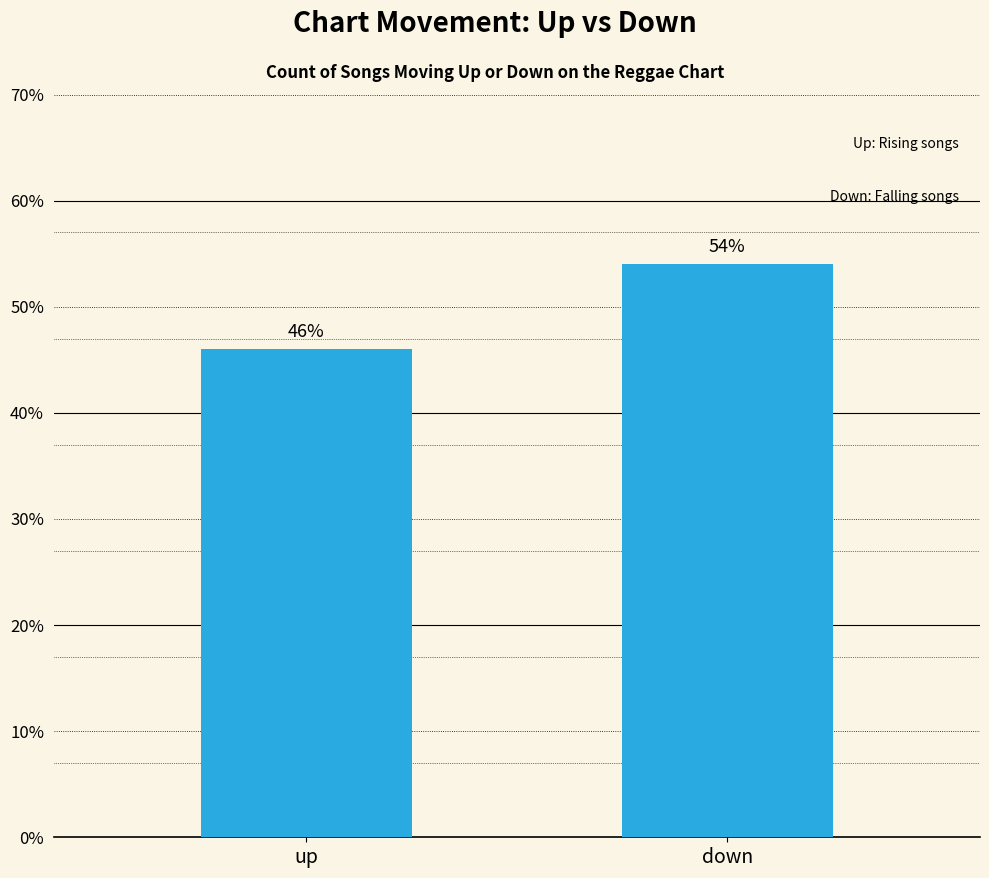

Which category has the lowest value across all series?

up